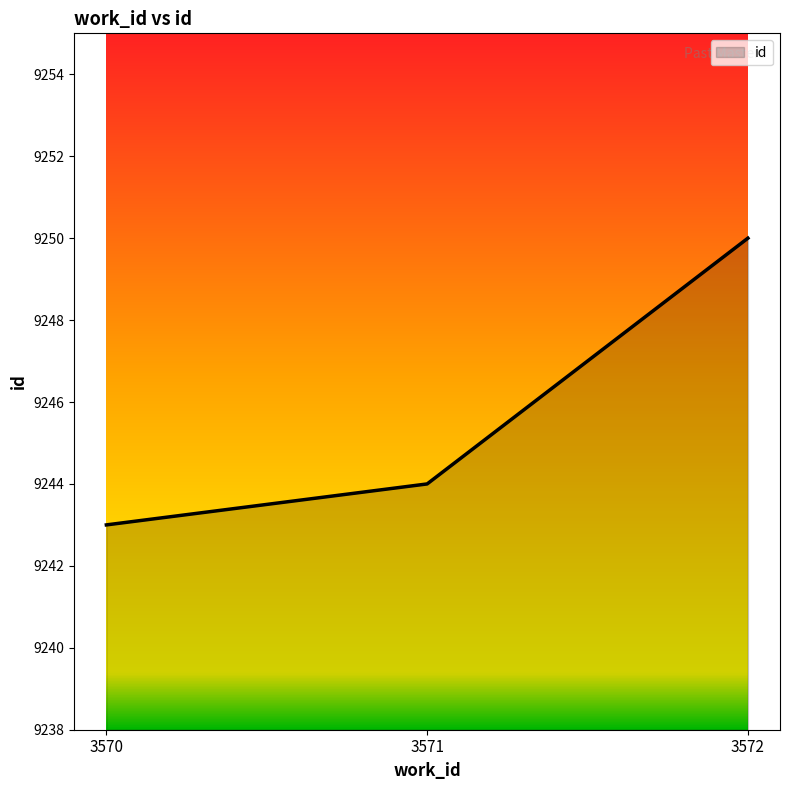

What is the average value?

9246